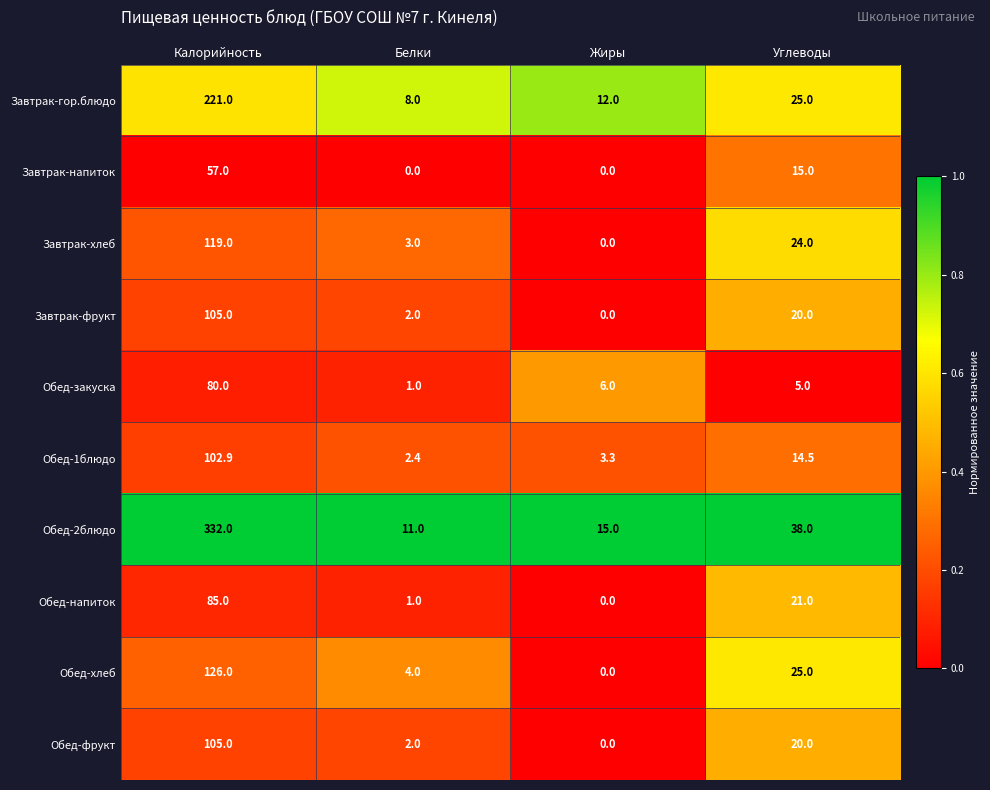

What is the difference between the maximum and minimum values in the Обед-закуска series?

79.0